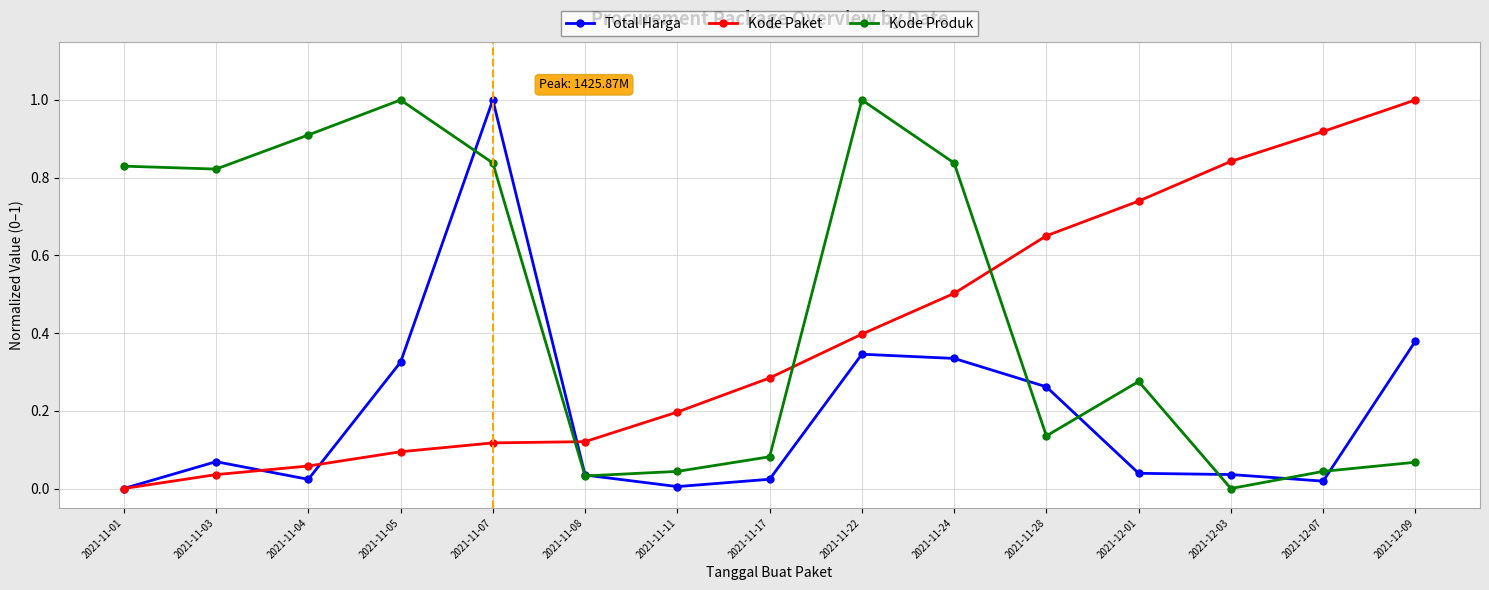

What position from the left is 2021-11-28?

11